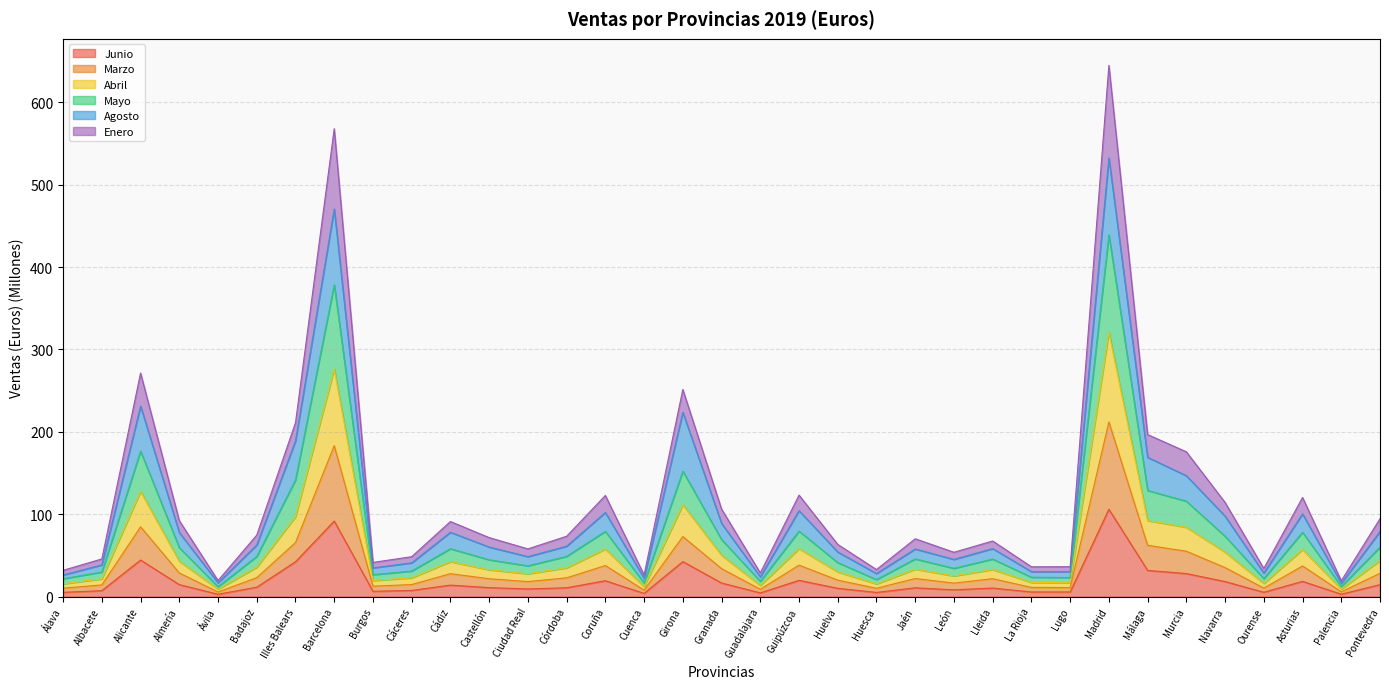

True or false: Abril and Marzo intersect in this chart.

False